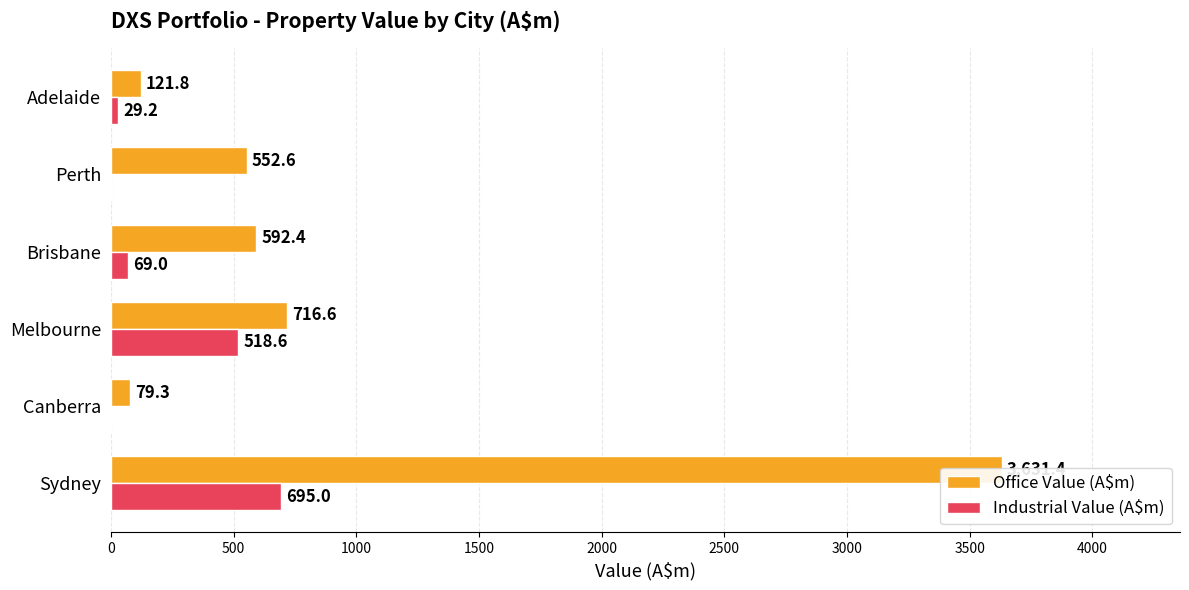

At Canberra, list the series in order from smallest to largest.

Industrial Value (A$m), Office Value (A$m)